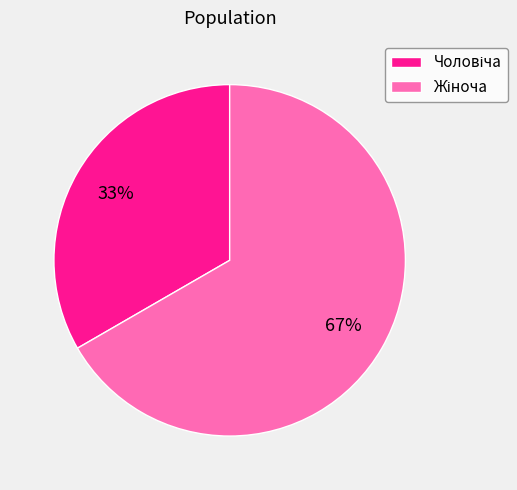

Is there any slice that represents more than half of the pie?

Yes